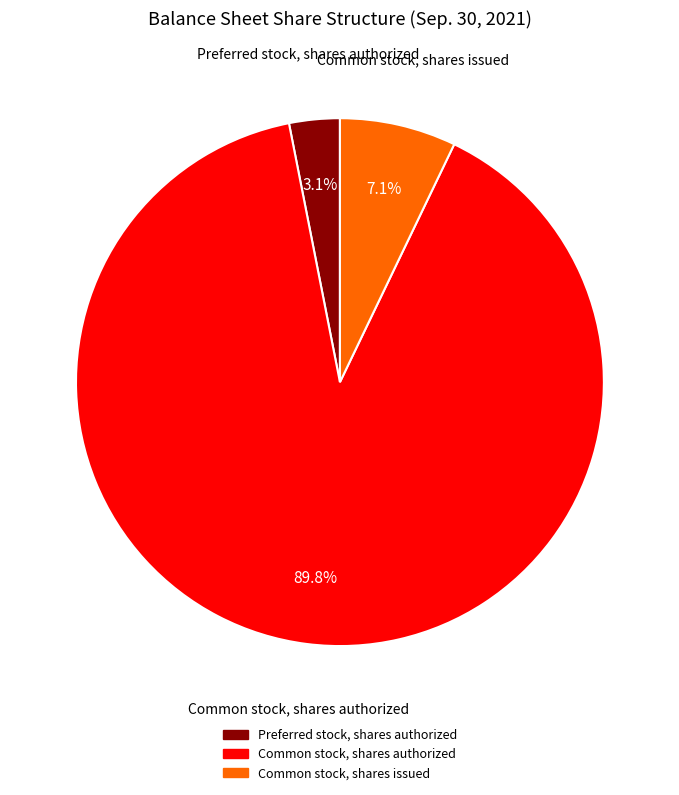

How many segments does this pie chart have?

3